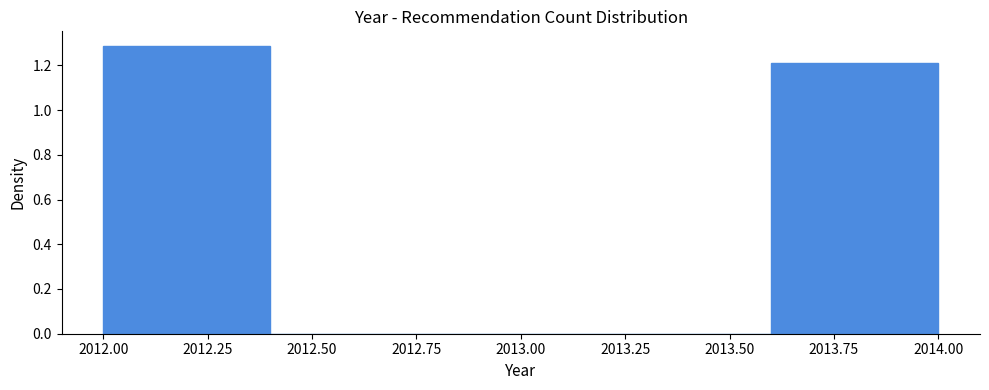

Reading left to right, list every bar in this chart as the range it spans on the x-axis followed by its height. The values are not printed on the chart, so give them approximately, as read against the axis.

2012.0 to 2012.4: 1.28
2012.4 to 2012.8: 0
2012.8 to 2013.2: 0
2013.2 to 2013.6: 0
2013.6 to 2014.0: 1.22